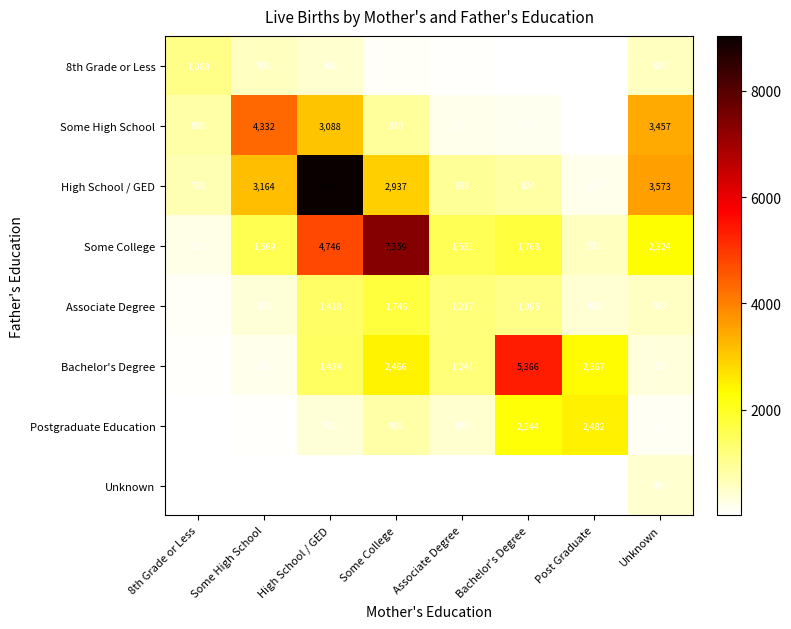

Which series changed the most between Some High School and Post Graduate?

Some High School